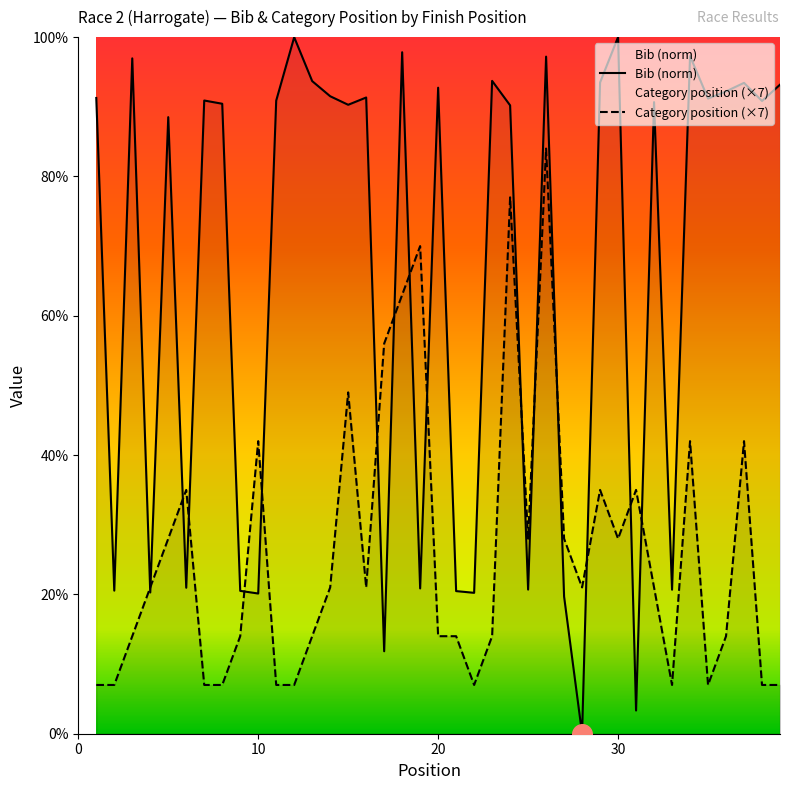

Which series has the largest total across all categories?

Bib (norm)